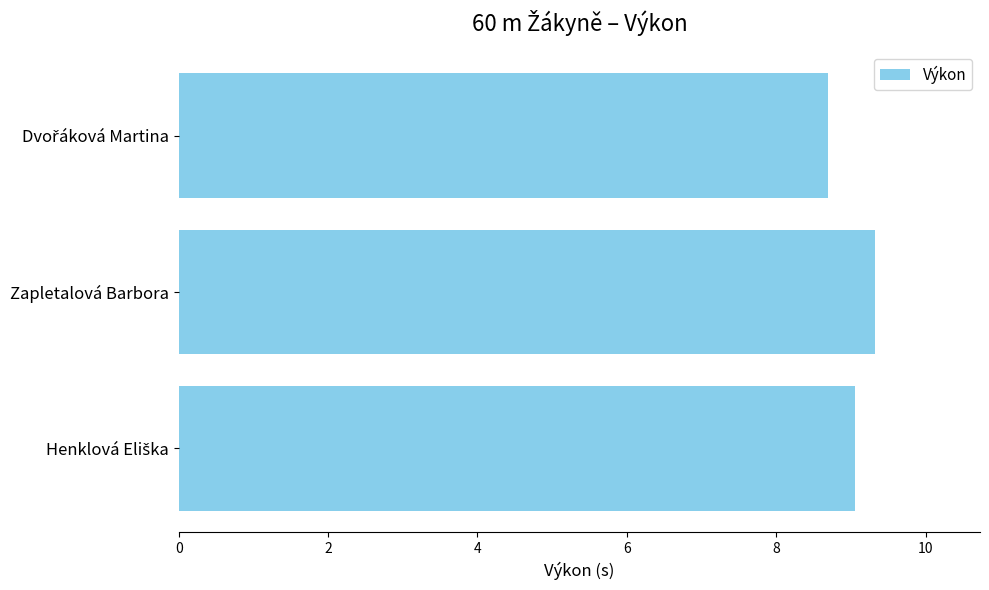

Read the value at Zapletalová Barbora.

9.3